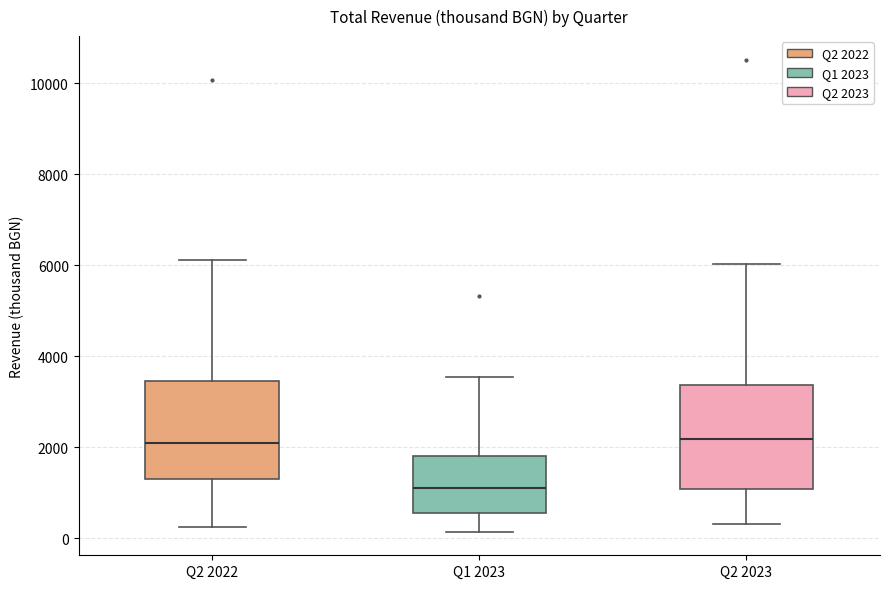

Reading left to right, transcribe this box plot: for each box, give where its median line is, the range the box spans, and where its two whiskers end, as read against the y-axis. The values are not printed on the chart, so give them approximately, as read against the axis.

Q2 2022: median 2200, box 1400 to 3400, whiskers 200 to 6200
Q1 2023: median 1200, box 600 to 1800, whiskers 200 to 3600
Q2 2023: median 2200, box 1000 to 3400, whiskers 400 to 6000